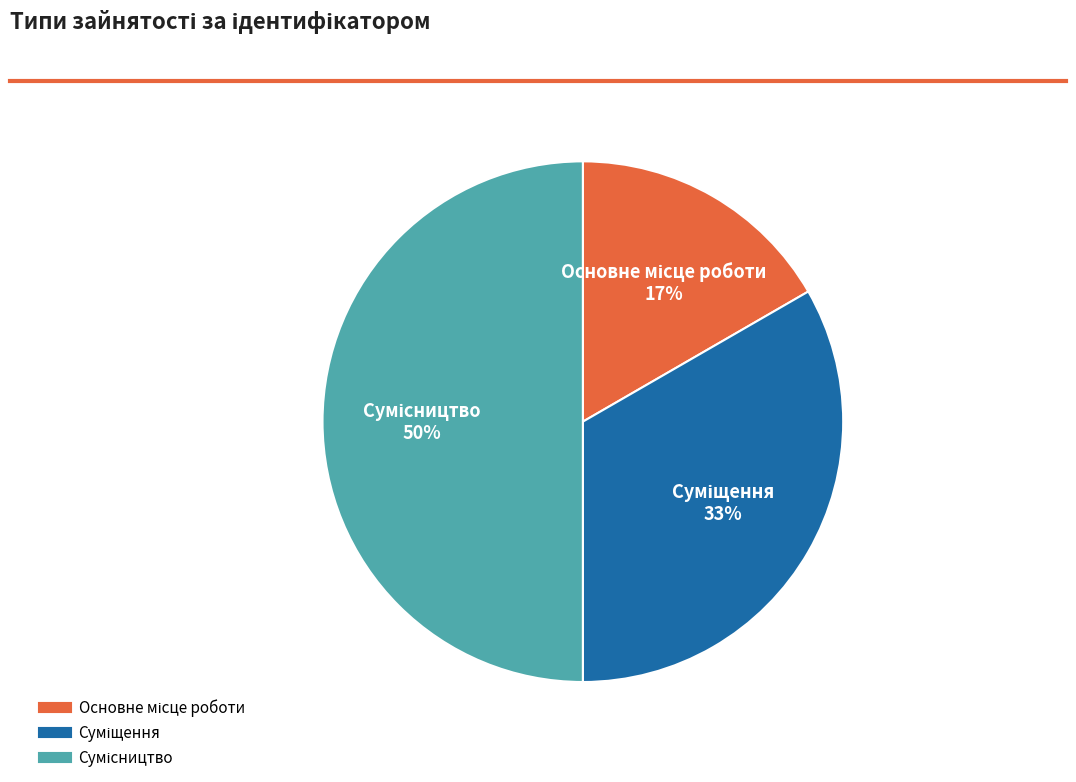

Count the number of slices in the pie.

3